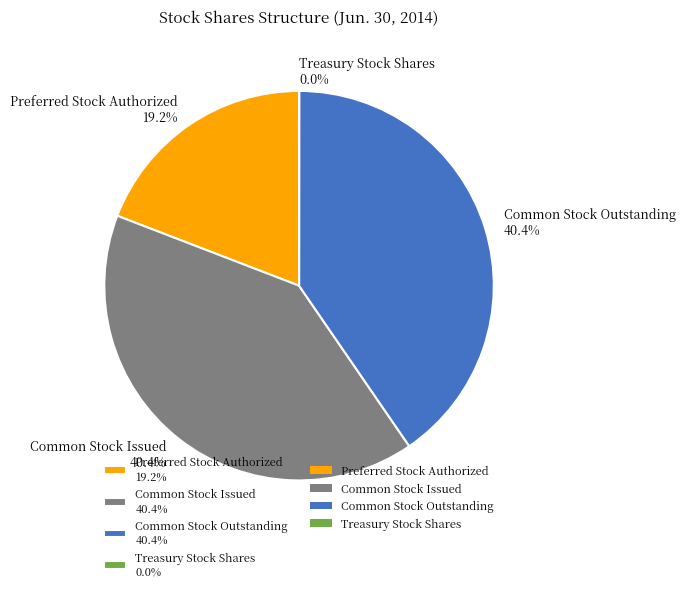

What percentage do Preferred Stock Authorized 19.2% and Common Stock Outstanding 40.4% together represent?

59.6%